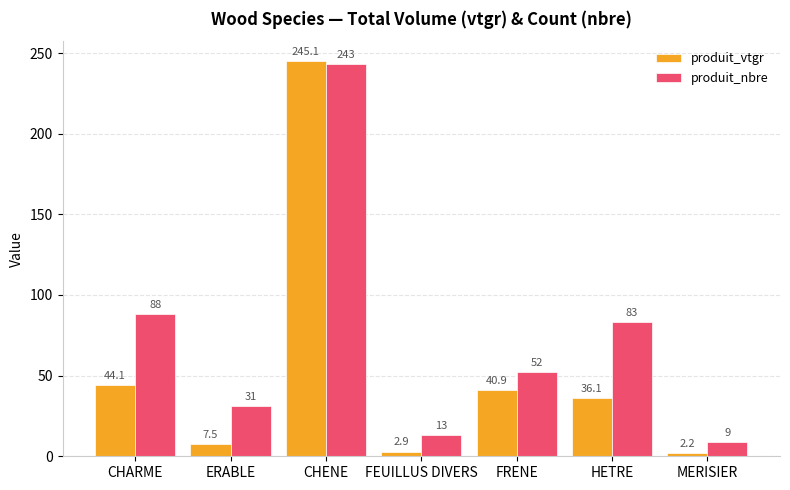

At which label does produit_nbre first exceed 52?

CHARME